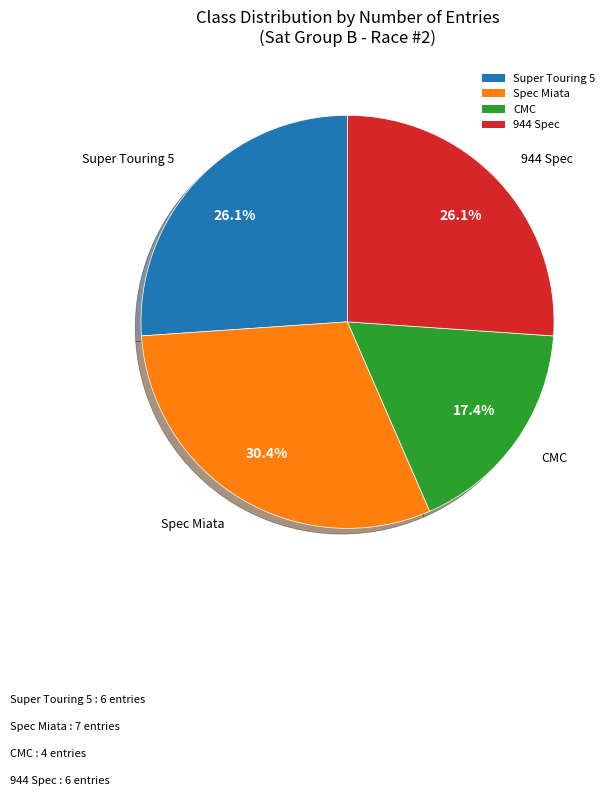

Does Spec Miata account for over 50% of the chart?

No